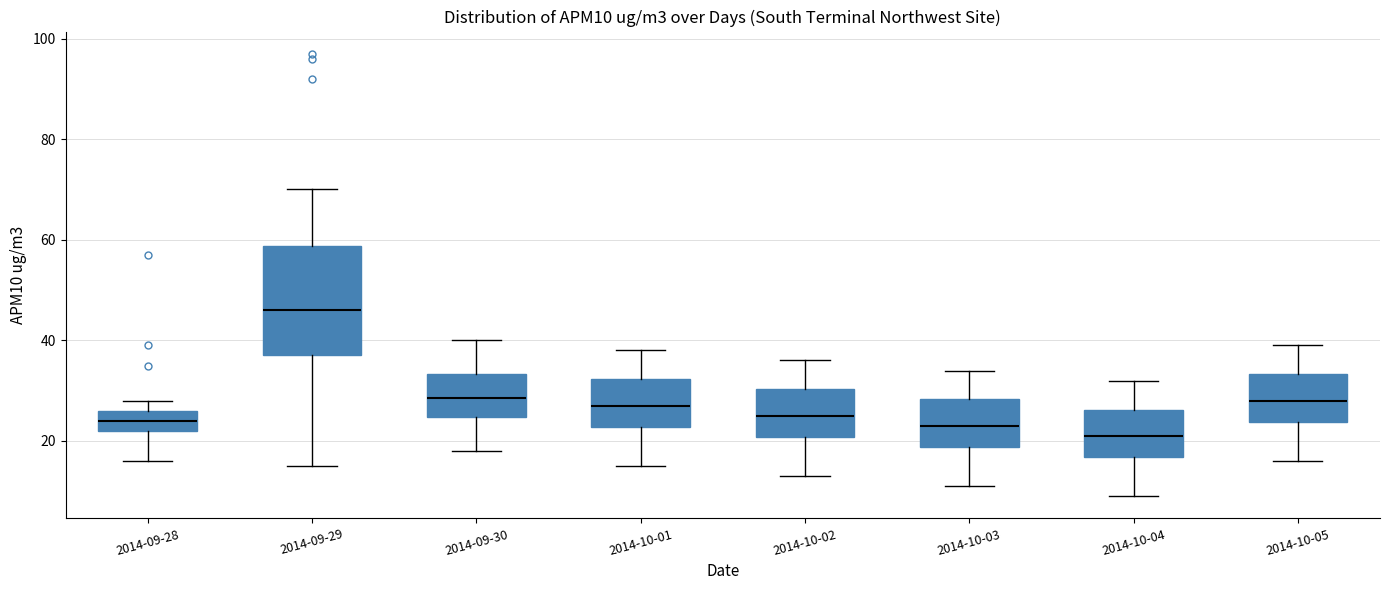

Reading left to right, read every box against the y-axis: the position of its median line, the range the box covers, and the ends of its whiskers. The values are not printed on the chart, so give them approximately, as read against the axis.

2014-09-28: median 24, box 22 to 26, whiskers 16 to 28
2014-09-29: median 46, box 38 to 58, whiskers 16 to 70
2014-09-30: median 28, box 24 to 34, whiskers 18 to 40
2014-10-01: median 28, box 22 to 32, whiskers 16 to 38
2014-10-02: median 26, box 20 to 30, whiskers 14 to 36
2014-10-03: median 24, box 18 to 28, whiskers 12 to 34
2014-10-04: median 22, box 16 to 26, whiskers 10 to 32
2014-10-05: median 28, box 24 to 34, whiskers 16 to 40